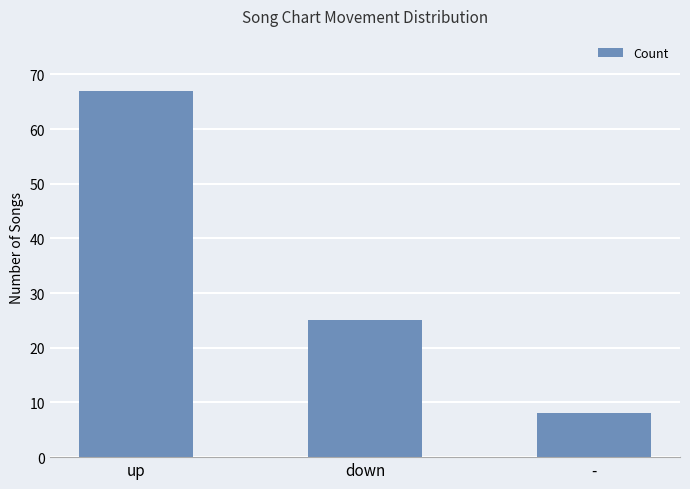

The value at - is 8. True or false?

True